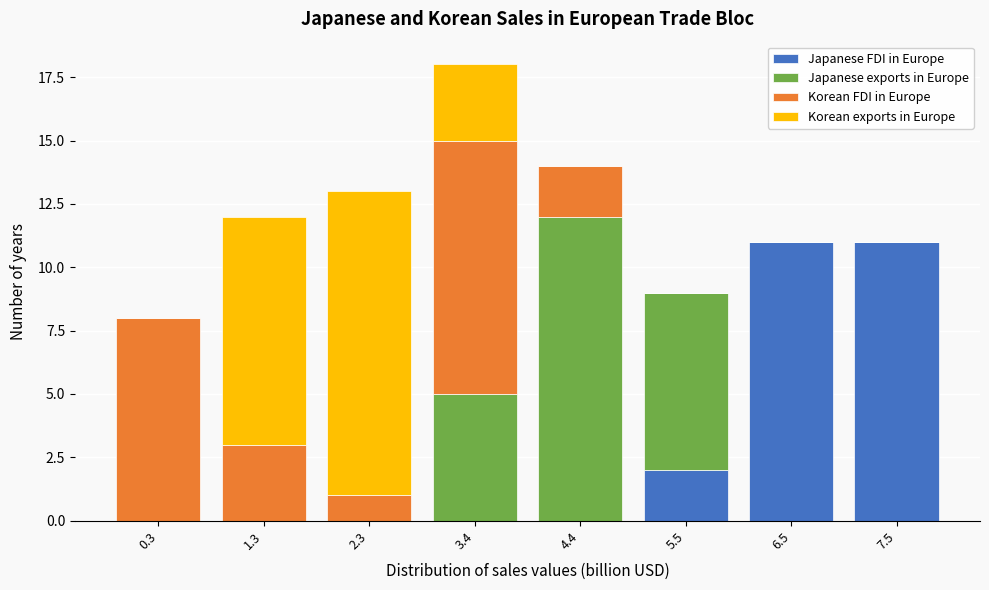

What is the total value across all series at 3.4?

18